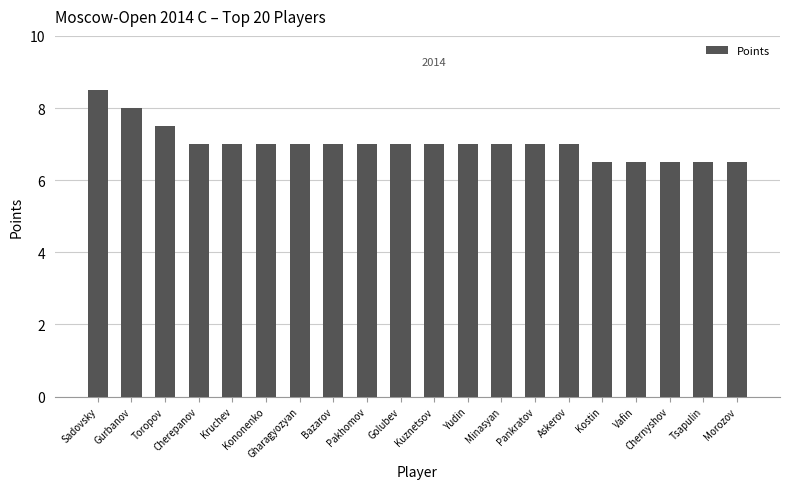

What is the average value?

7.0